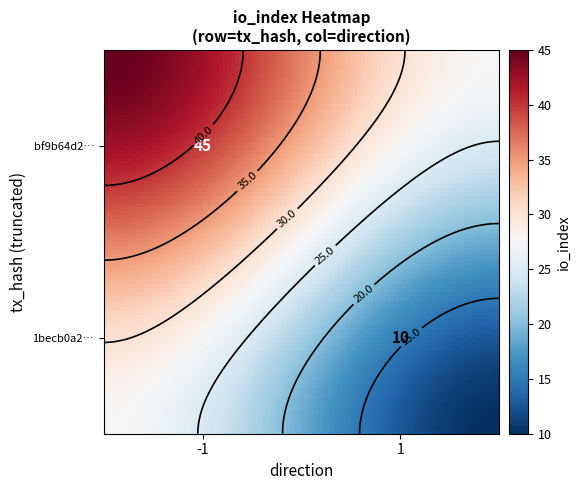

The value of bf9b64d2c8c55228e30a3c1666682d7c2c1dc49 at io_index is 24. True or false?

False